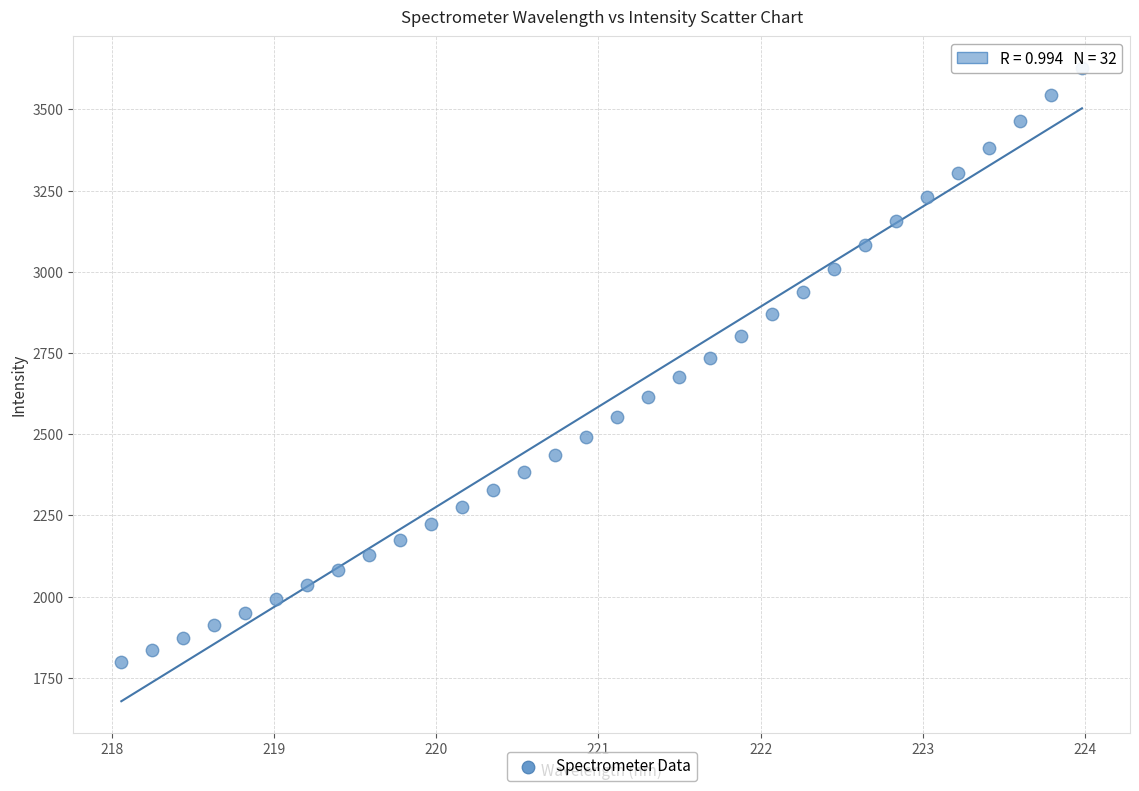

What is the range of Y values (max minus min)?

1829.8